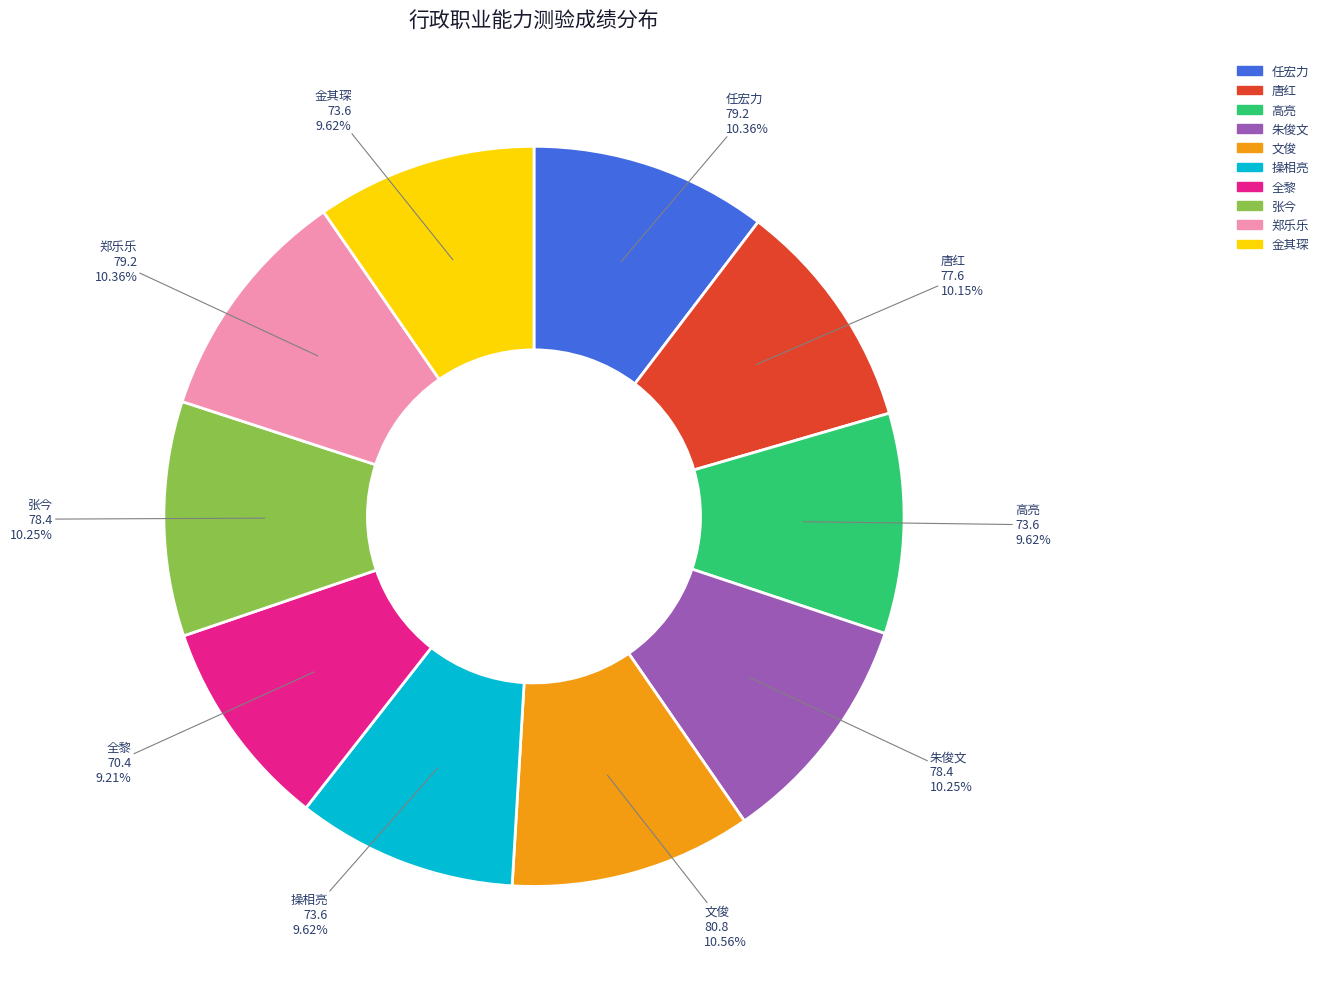

Combined, what portion of the pie is 金其琛 and 文俊?

20.2%